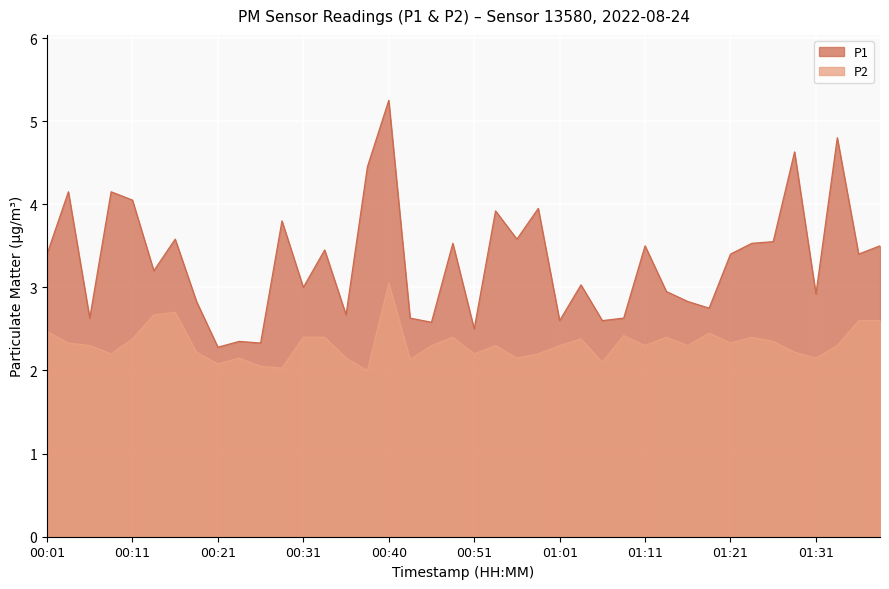

How many categories are shown in the chart?

40